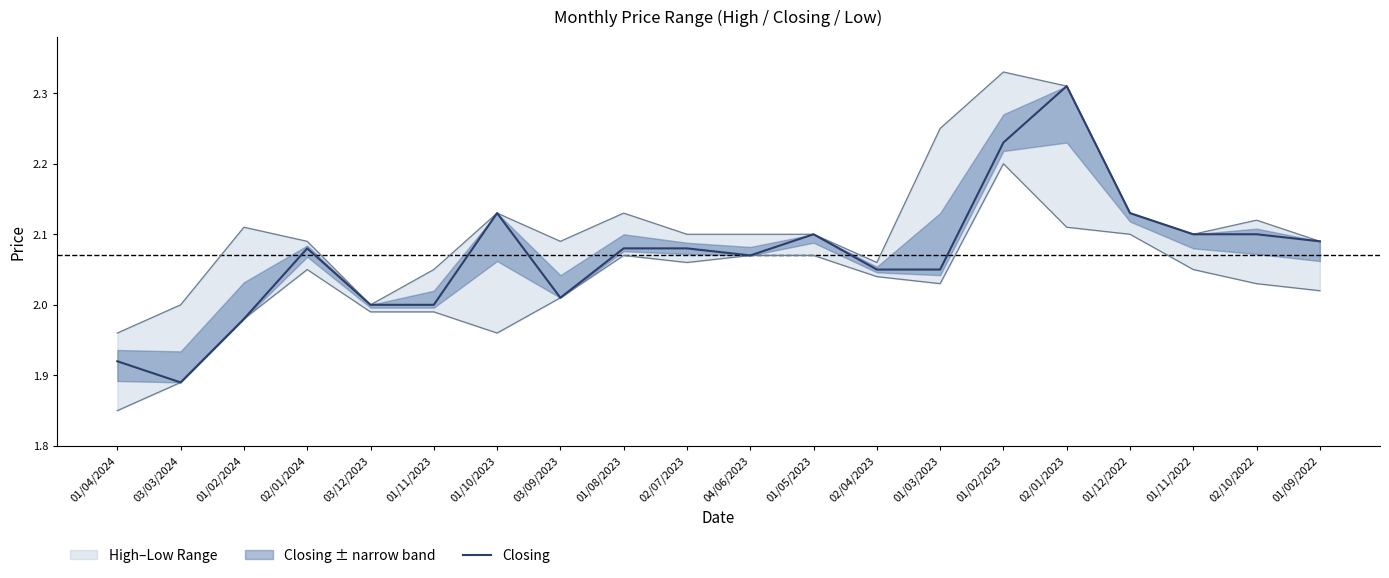

True or false: the data shows 2.3 at 02/01/2023.

True